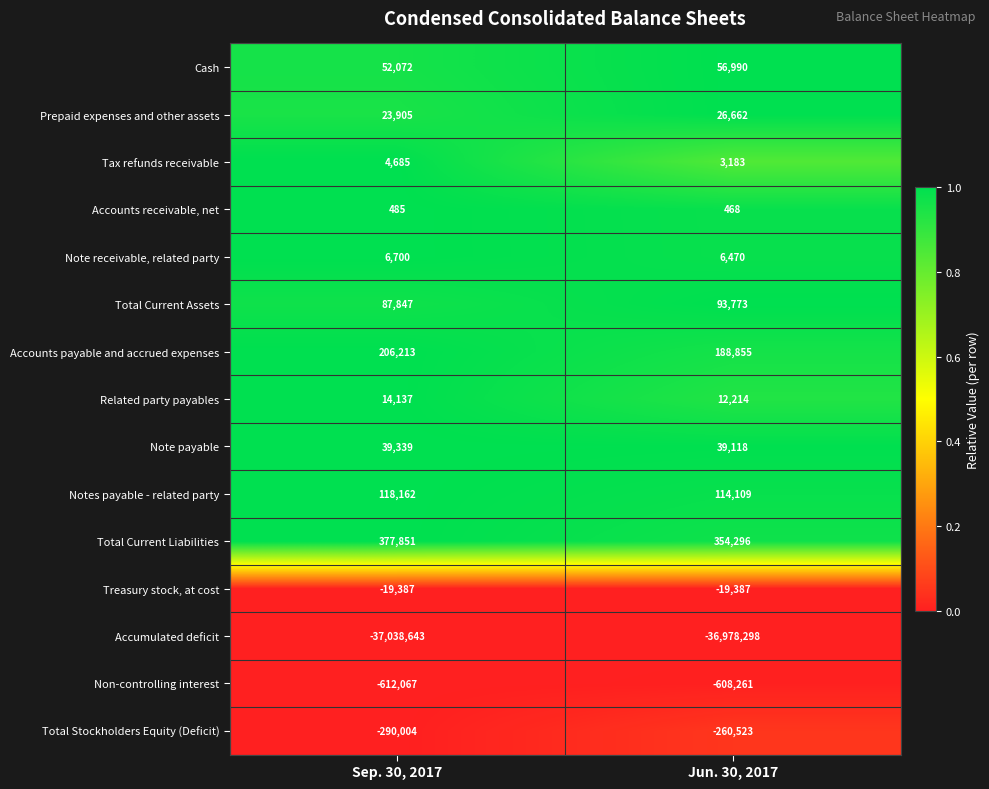

At which category does the chart reach its minimum across all series?

Sep. 30, 2017